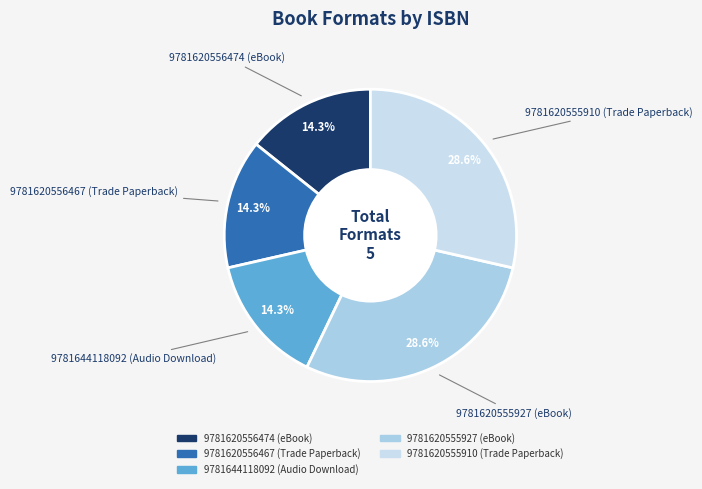

How many segments does this pie chart have?

5